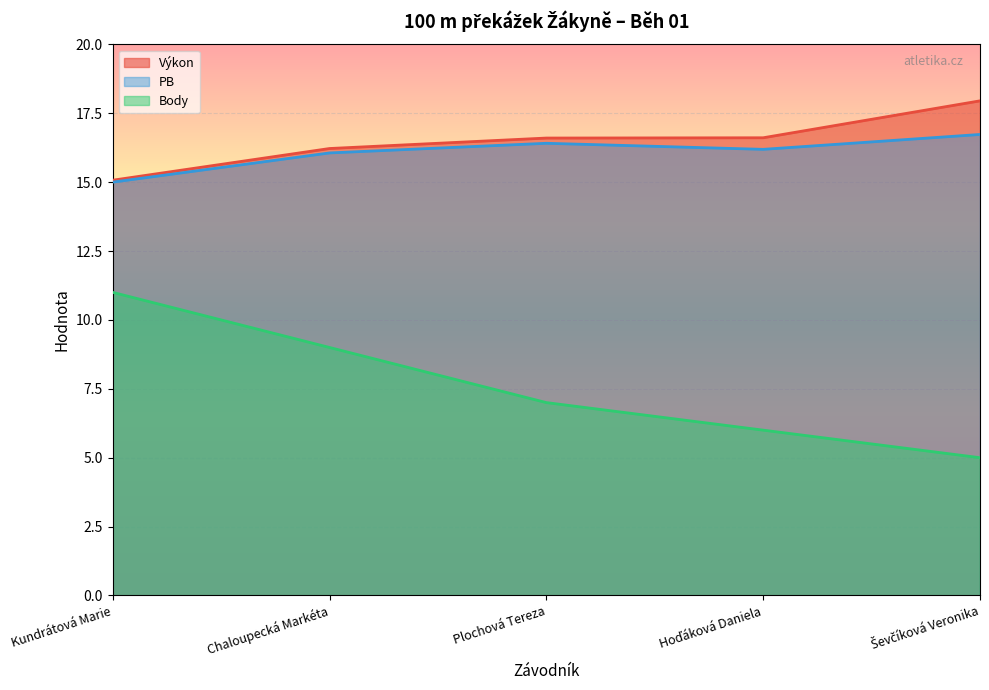

How many lines are shown in the chart?

3